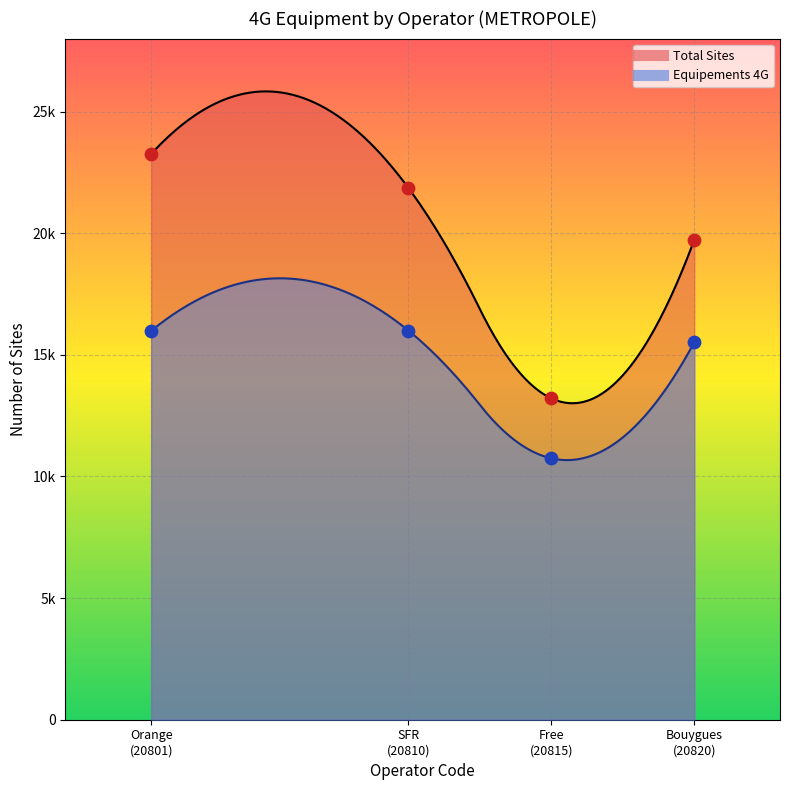

What is the total value across all series at SFR (20810)?

37856